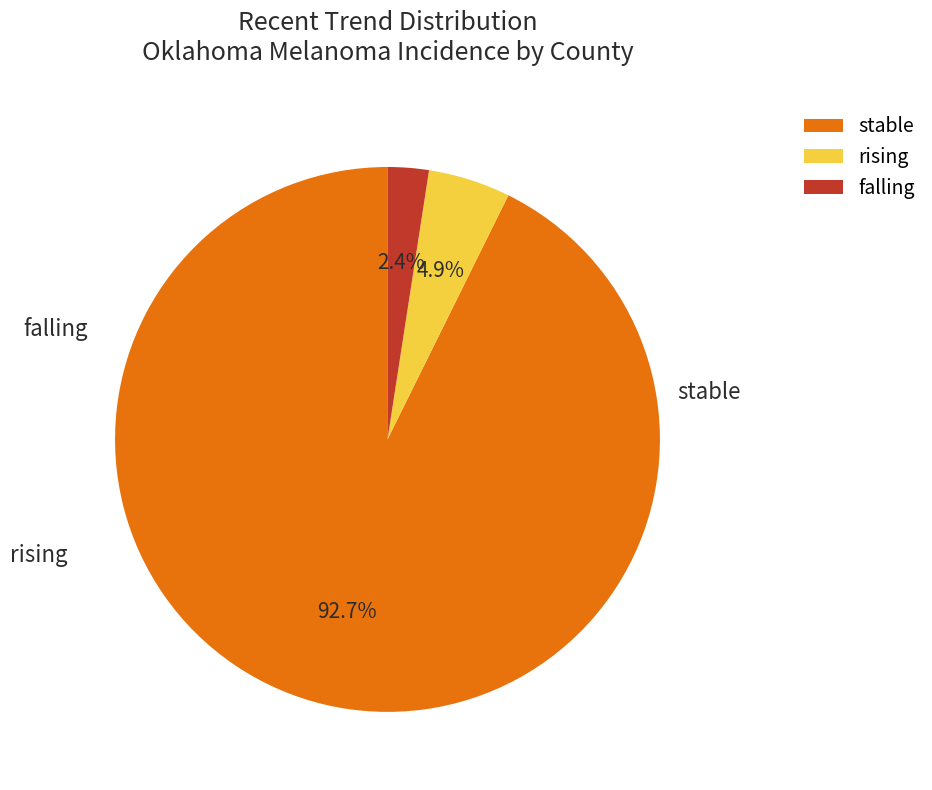

What is the total percentage of rising and falling?

7.3%